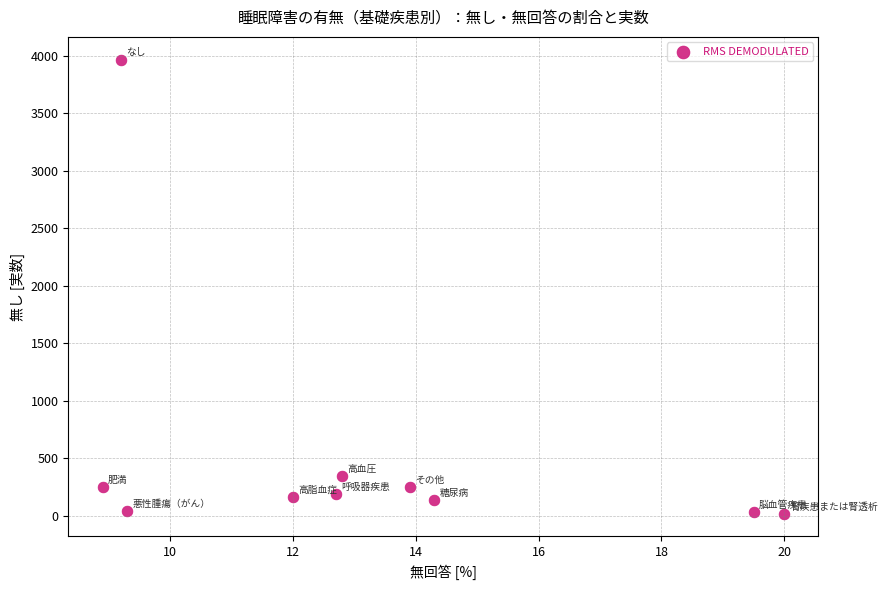

What Y value in the scatter plot is closest to 1992?

346